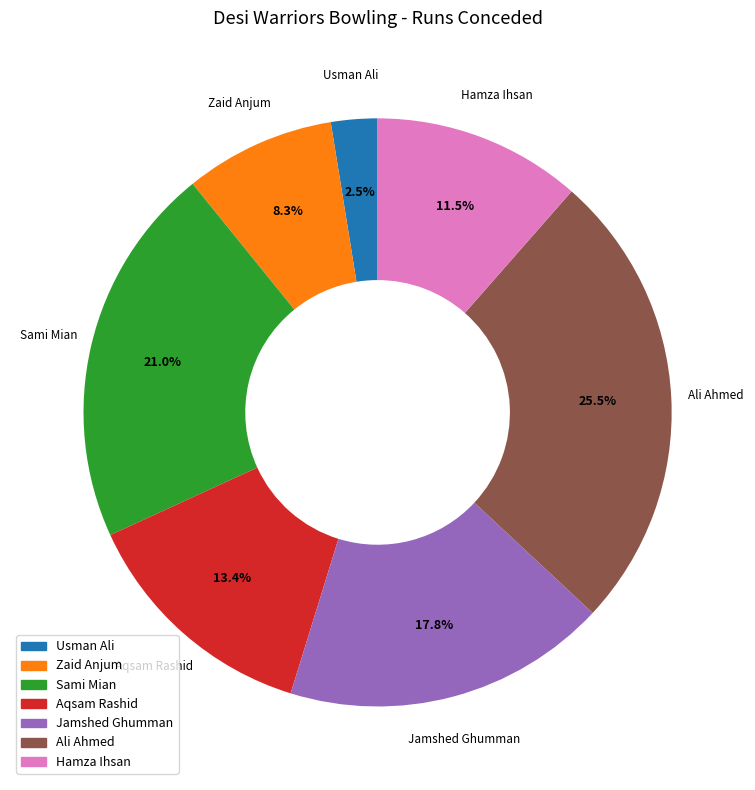

Is it true that Sami Mian is 21% of the pie?

True